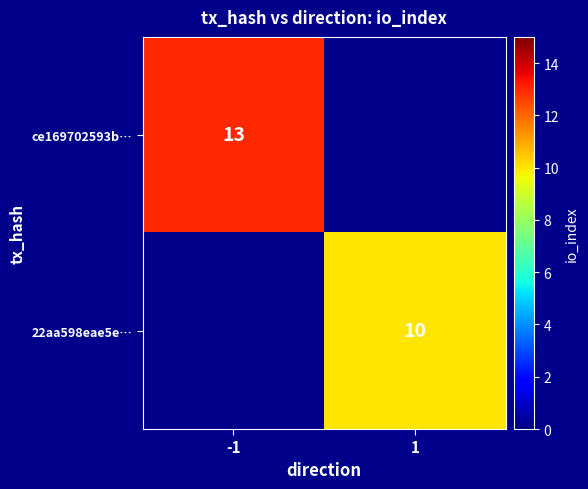

True or false: 22aa598eae5e… has a value of 10 at 1.

True